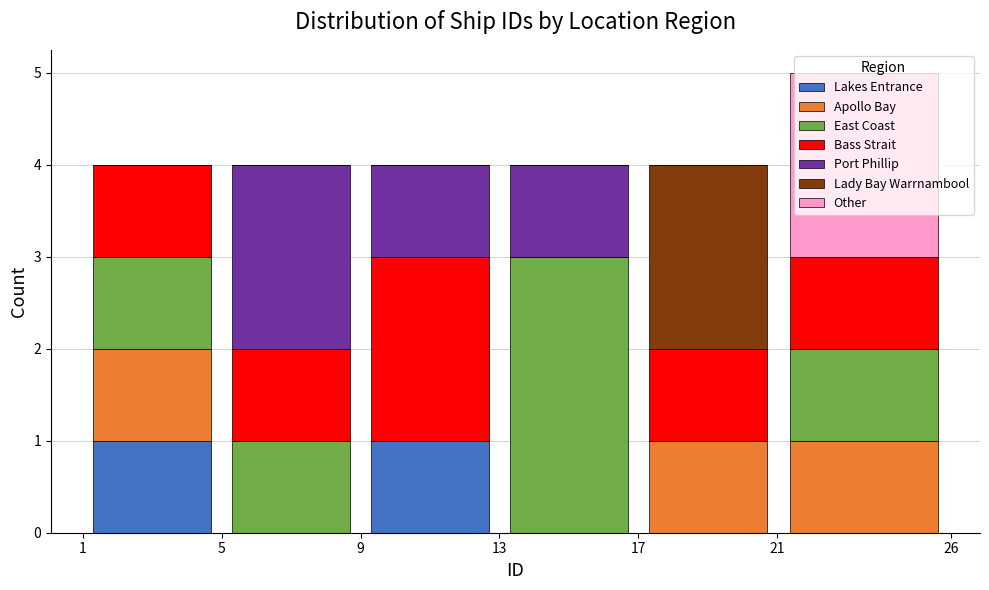

What is the total height of the stacked bar covering 5 to 9 on the x-axis? The values are not printed on the chart, so give them approximately, as read against the axis.

4